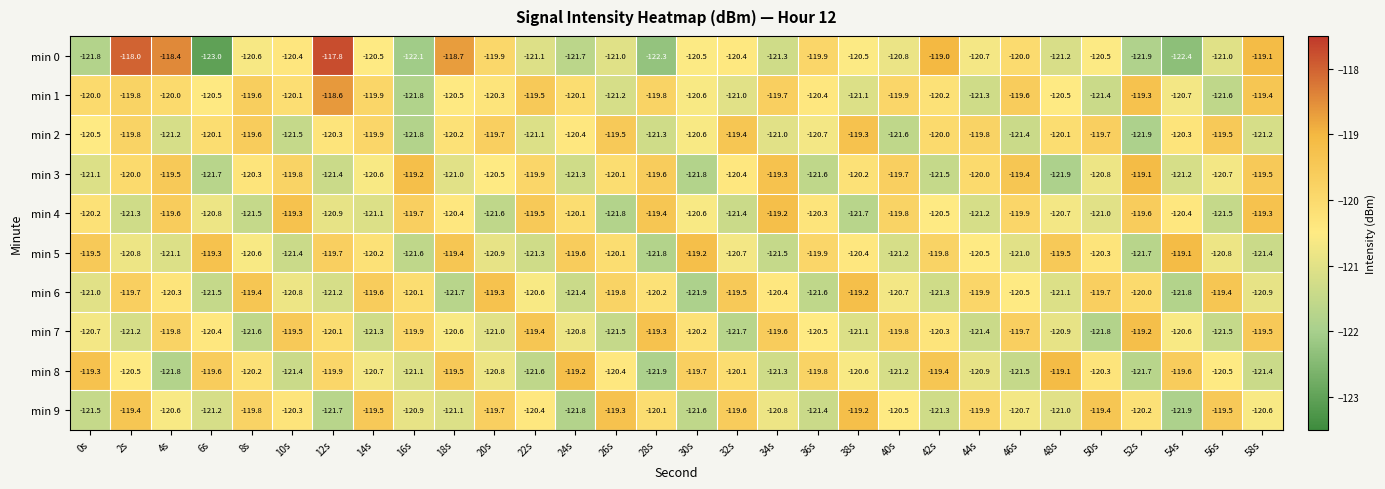

At how many categories does at least one series exceed -122?

30